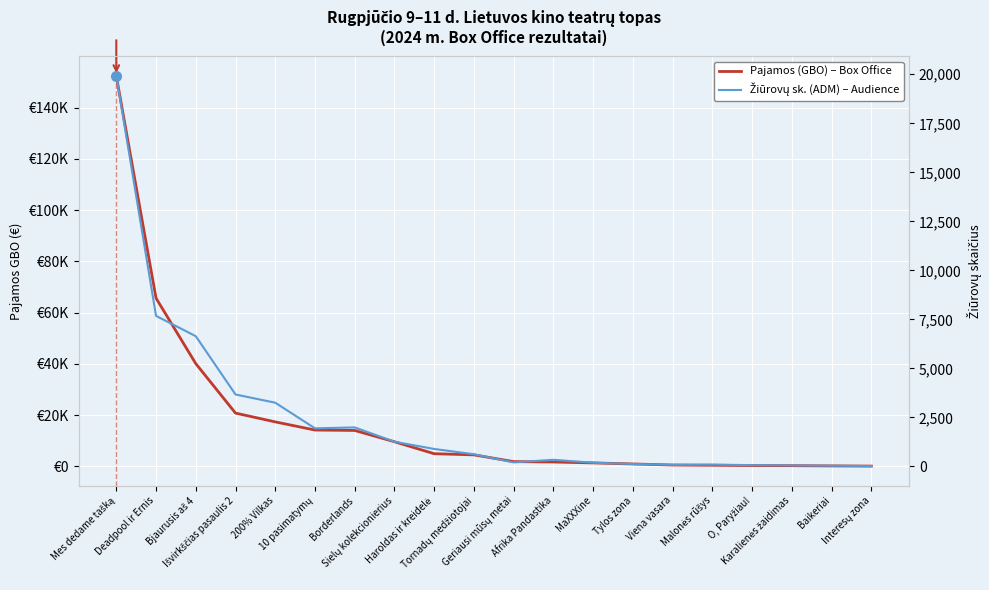

Which has a higher value, Išvirkščias pasaulis 2 or MaXXXine?

Išvirkščias pasaulis 2